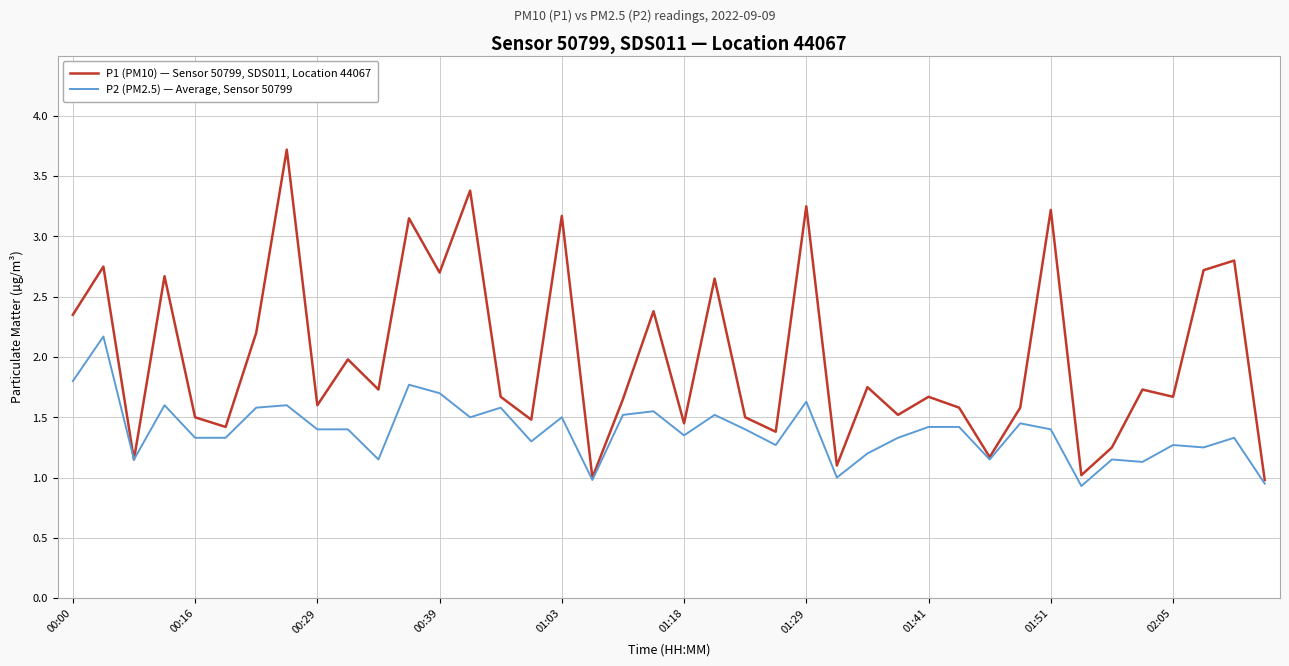

Which series has the widest spread of values?

P1 (PM10) — Sensor 50799, SDS011, Location 44067